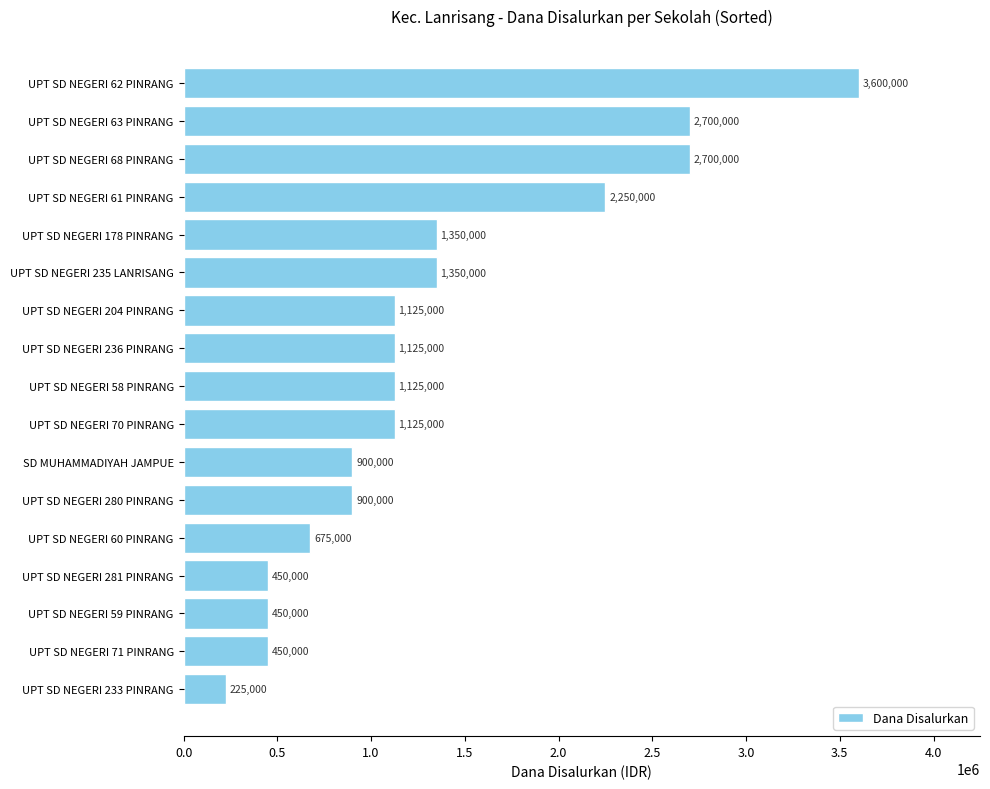

Which has a higher value, UPT SD NEGERI 68 PINRANG or UPT SD NEGERI 236 PINRANG?

UPT SD NEGERI 68 PINRANG